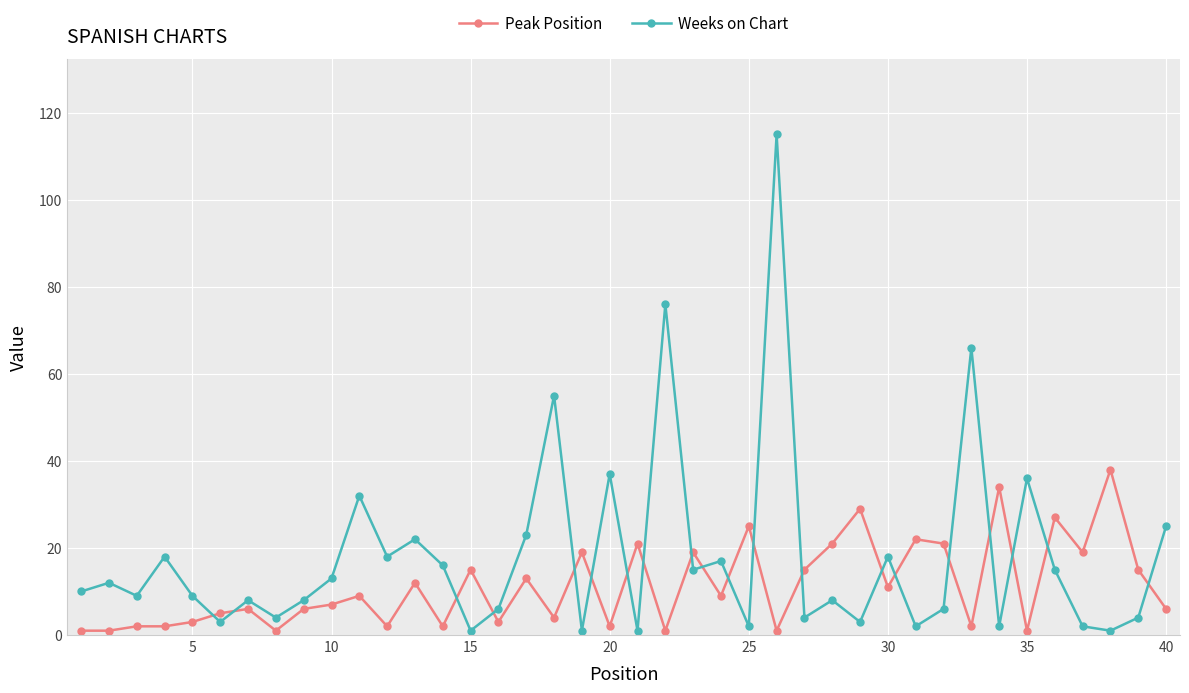

What are all the series names shown in the legend?

Peak Position, Weeks on Chart